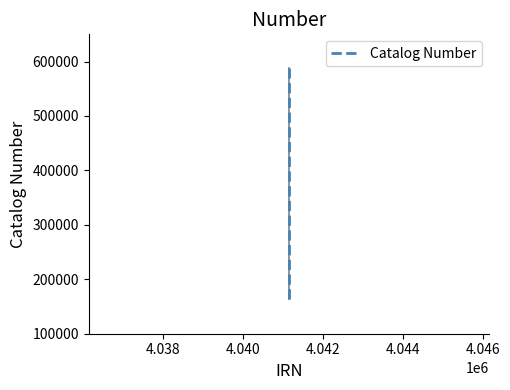

What is the difference between the maximum and minimum values?

425257